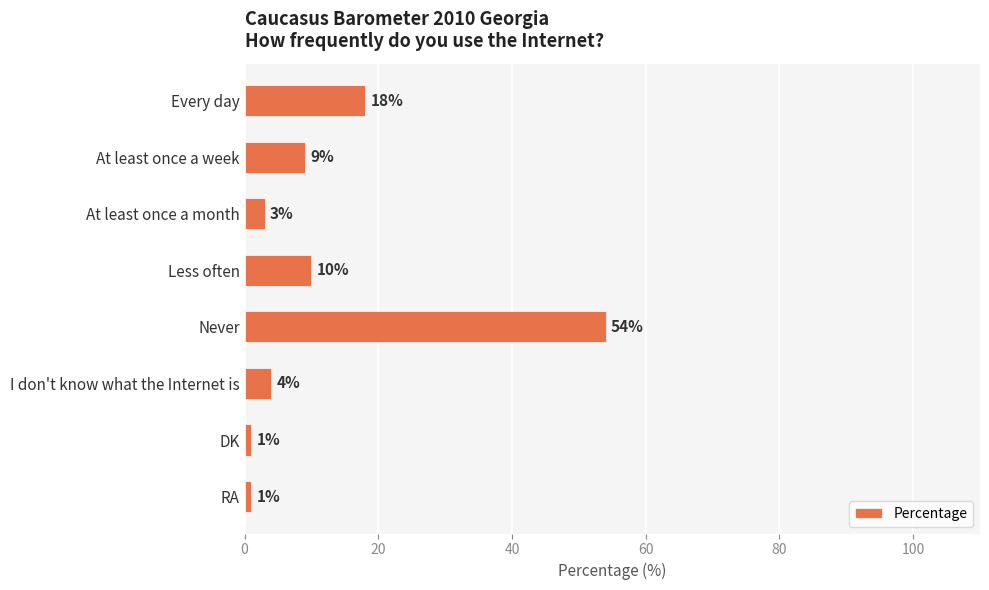

What is the difference between the values at Every day and At least once a month?

15